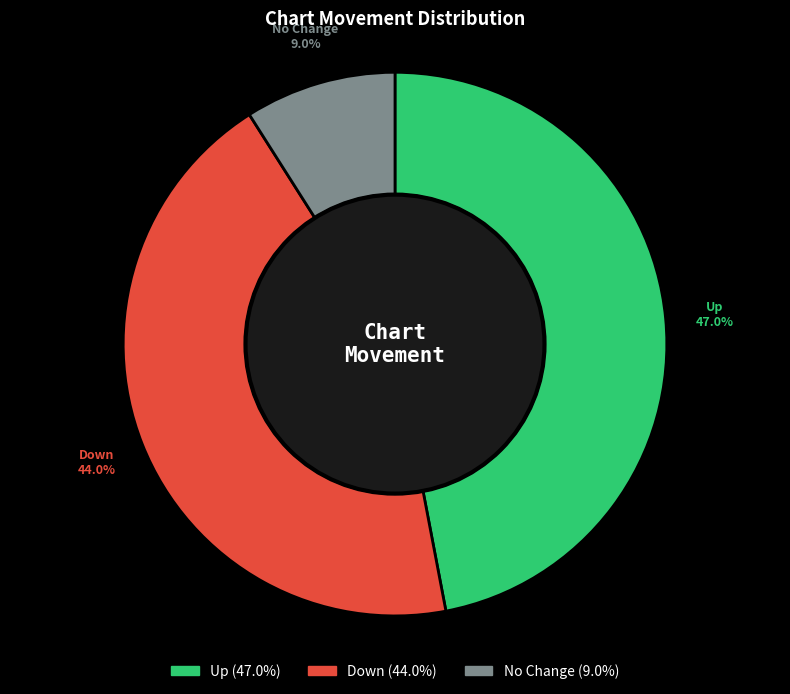

Is there a majority slice in this chart?

No